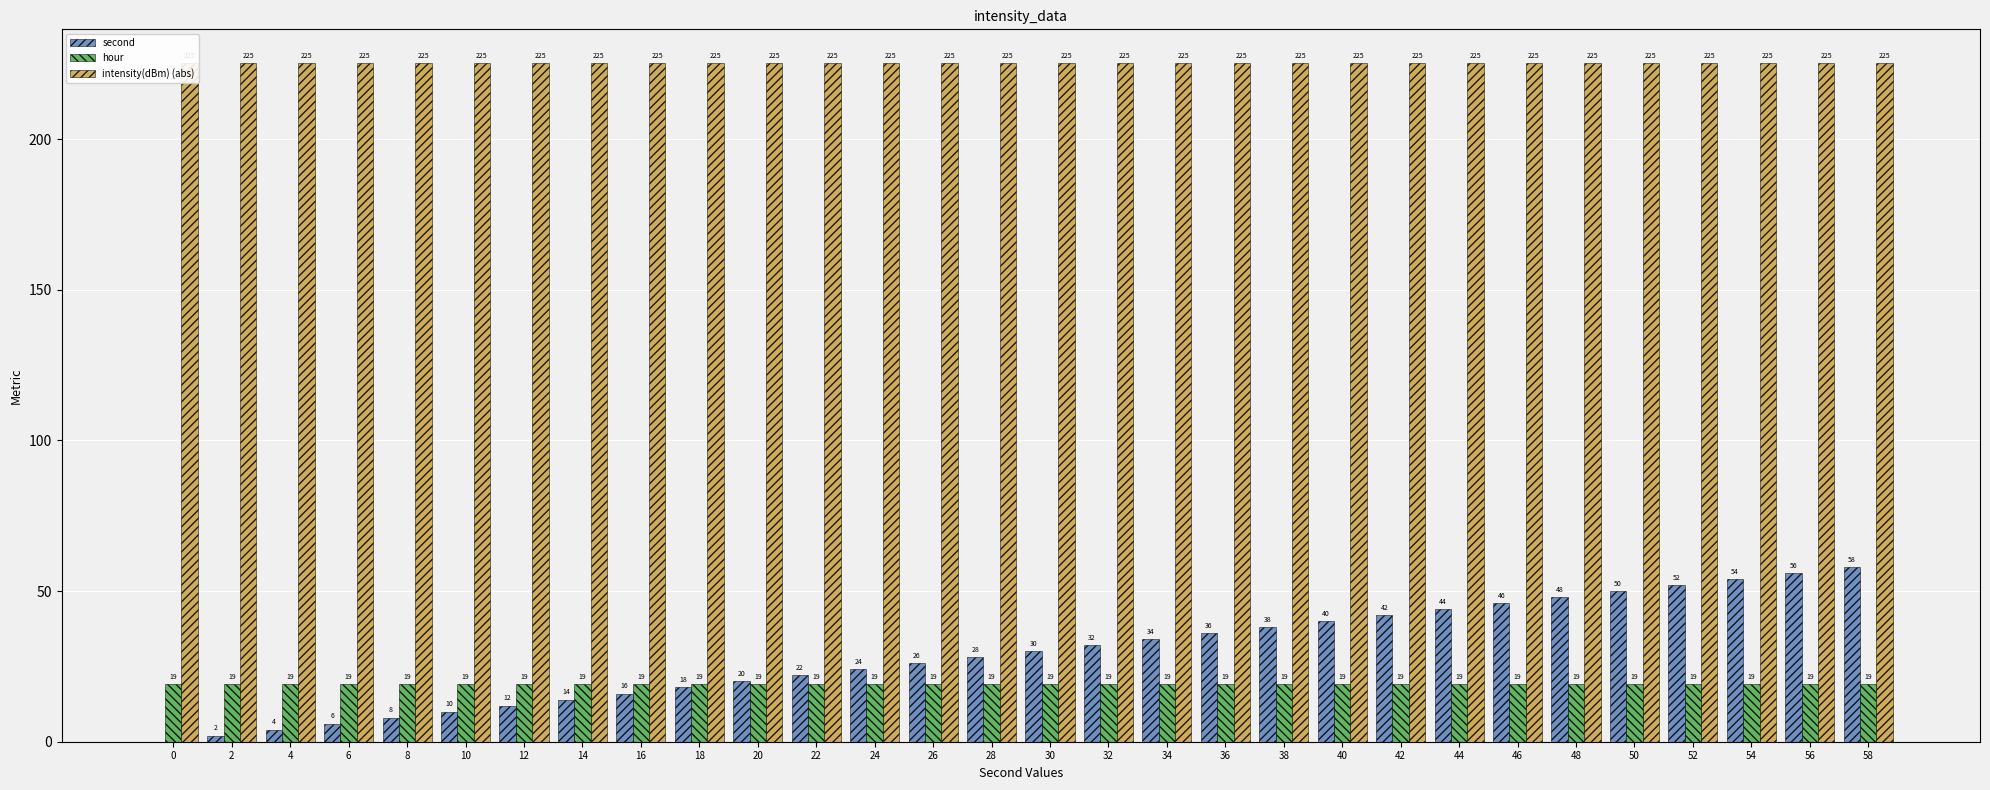

Read the hour value at 8.

19.0